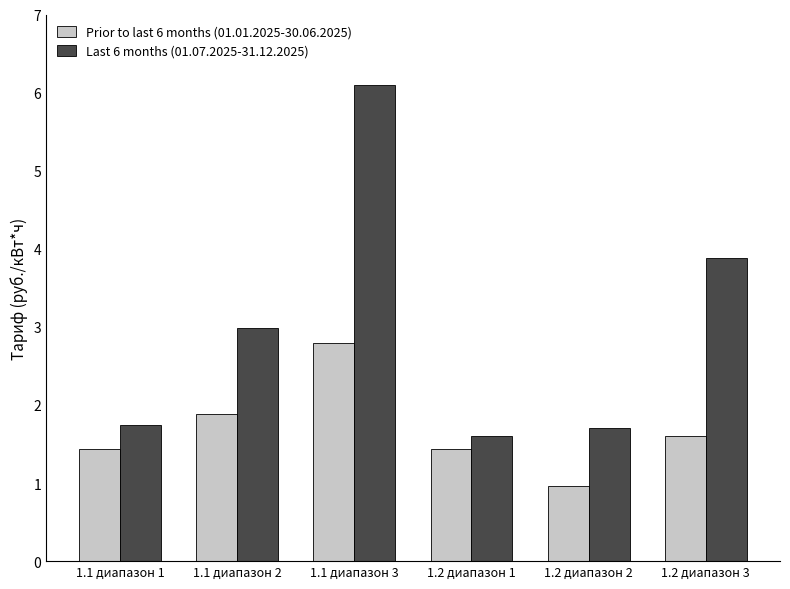

At 1.2 диапазон 3, list the series in order from smallest to largest.

Prior to last 6 months (01.01.2025-30.06.2025), Last 6 months (01.07.2025-31.12.2025)